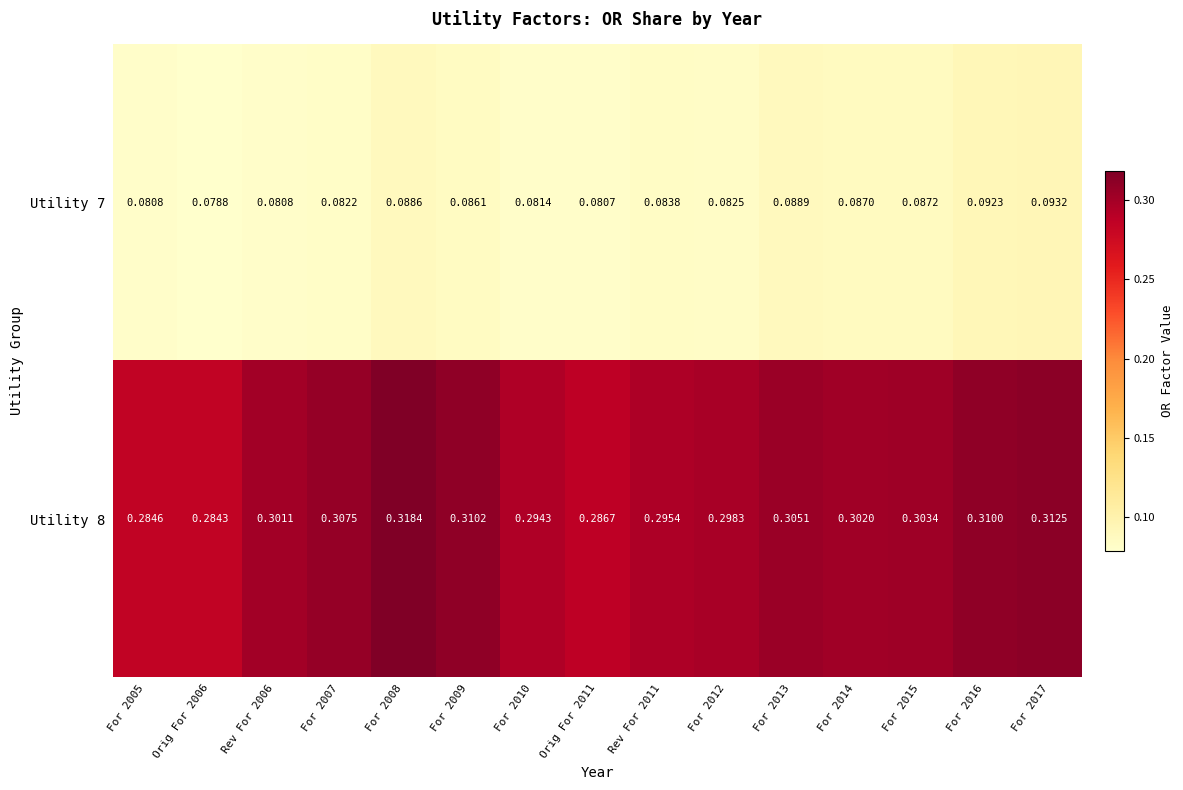

Is the value of Utility 8 at For 2008 greater than the value of Utility 7 at For 2016?

Yes